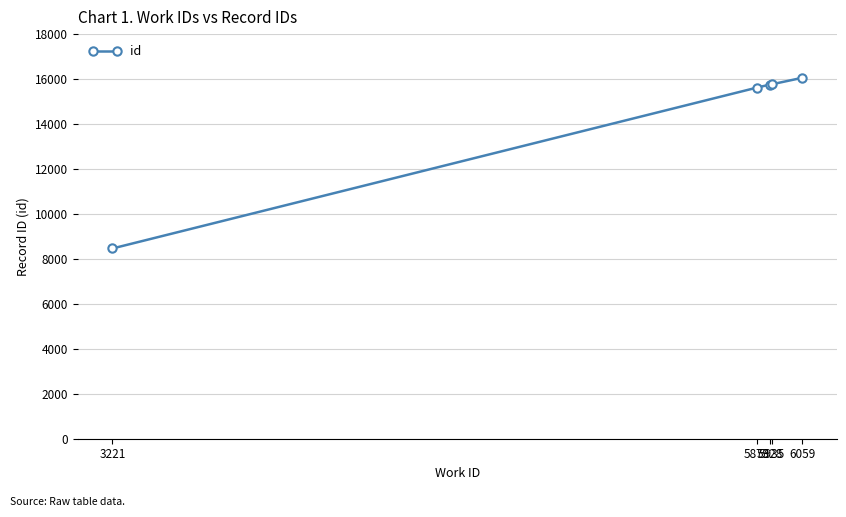

What is the smallest value displayed?

8463